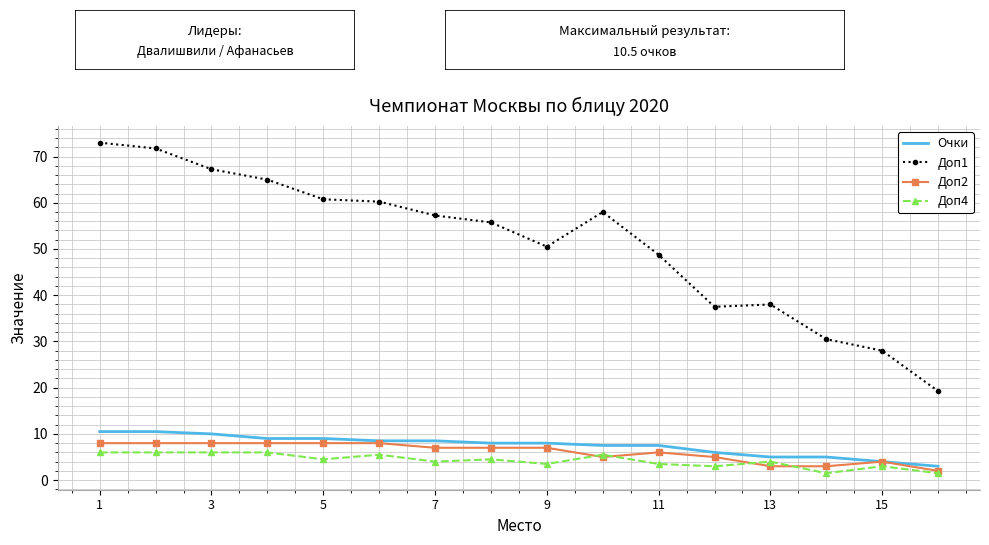

True or false: Очки and Доп1 cross at least once.

False